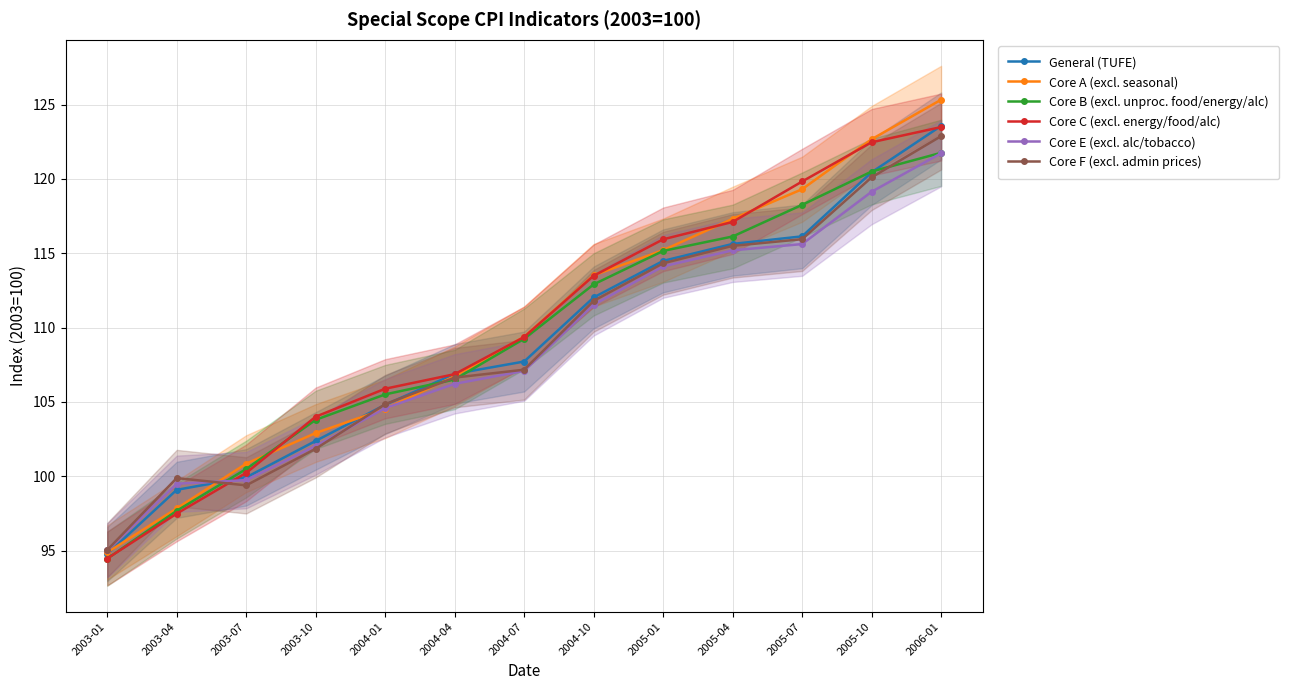

Reading left to right, list all the values displayed in this chart.

General (TUFE): 2003-01=94.8	2003-04=99.1	2003-07=99.9	2003-10=102.4	2004-01=104.8	2004-04=106.9	2004-07=107.7	2004-10=112.0	2005-01=114.5	2005-04=115.6	2005-07=116.1	2005-10=120.5	2006-01=123.6
Core A (excl. seasonal): 2003-01=94.9	2003-04=97.8	2003-07=100.8	2003-10=102.9	2004-01=104.5	2004-04=106.7	2004-07=109.4	2004-10=113.5	2005-01=115.2	2005-04=117.3	2005-07=119.3	2005-10=122.7	2006-01=125.3
Core B (excl. unproc. food/energy/alc): 2003-01=94.5	2003-04=97.7	2003-07=100.5	2003-10=103.8	2004-01=105.5	2004-04=106.5	2004-07=109.2	2004-10=112.9	2005-01=115.2	2005-04=116.1	2005-07=118.3	2005-10=120.5	2006-01=121.8
Core C (excl. energy/food/alc): 2003-01=94.5	2003-04=97.5	2003-07=100.2	2003-10=104.0	2004-01=105.9	2004-04=106.9	2004-07=109.4	2004-10=113.5	2005-01=115.9	2005-04=117.1	2005-07=119.8	2005-10=122.5	2006-01=123.5
Core E (excl. alc/tobacco): 2003-01=95.0	2003-04=99.5	2003-07=99.7	2003-10=102.0	2004-01=104.6	2004-04=106.2	2004-07=107.1	2004-10=111.5	2005-01=114.1	2005-04=115.2	2005-07=115.6	2005-10=119.1	2006-01=121.7
Core F (excl. admin prices): 2003-01=95.0	2003-04=99.9	2003-07=99.4	2003-10=101.8	2004-01=104.8	2004-04=106.6	2004-07=107.2	2004-10=111.8	2005-01=114.3	2005-04=115.5	2005-07=116.0	2005-10=120.1	2006-01=122.9